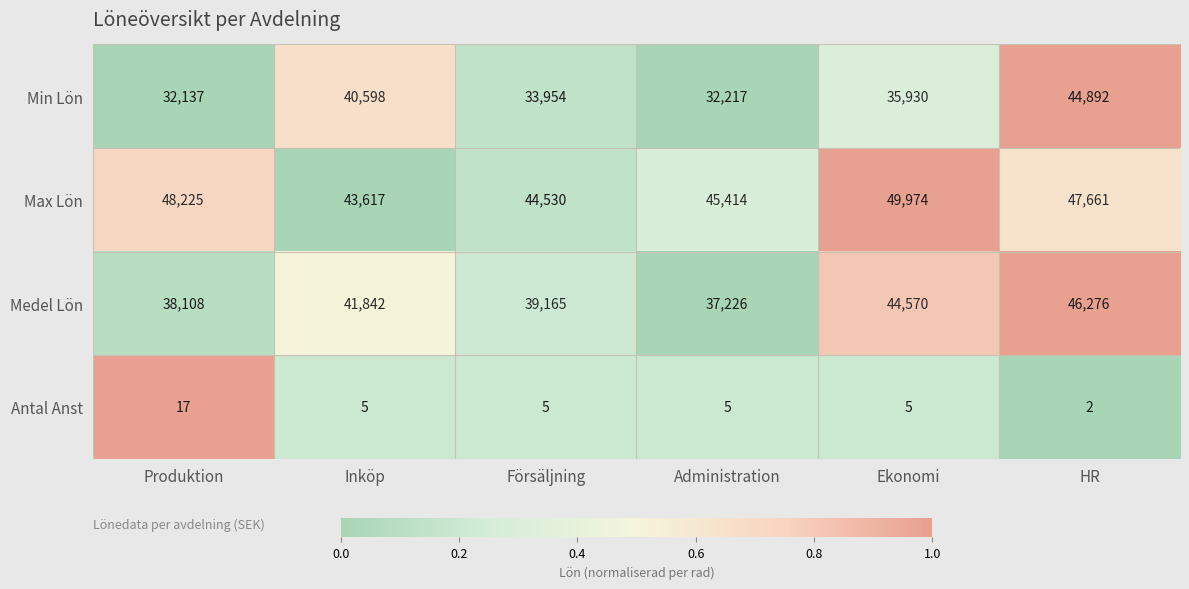

At Produktion, list the series in order from smallest to largest.

Antal Anst, Min Lön, Medel Lön, Max Lön